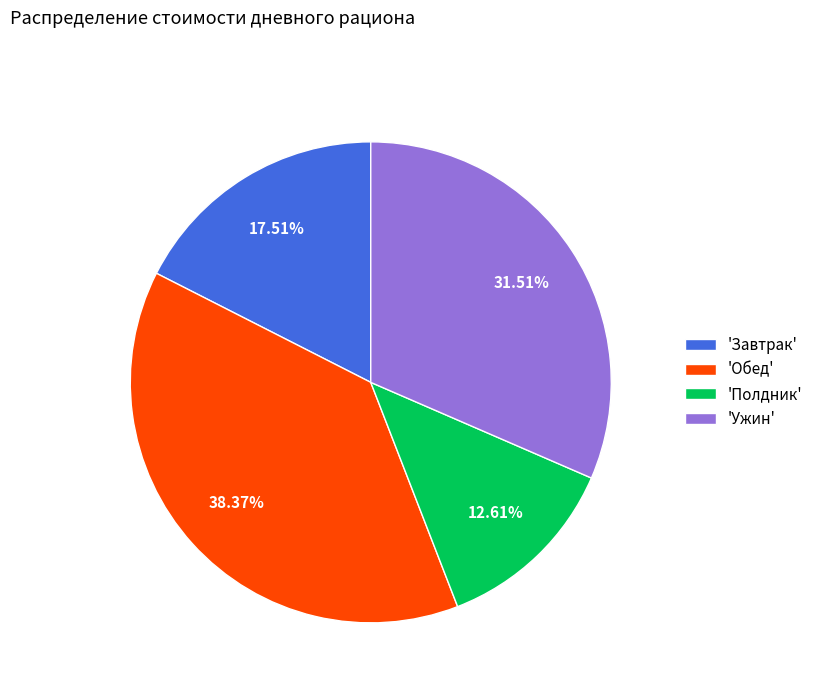

Which has a higher value, 'Ужин' or 'Обед'?

'Обед'